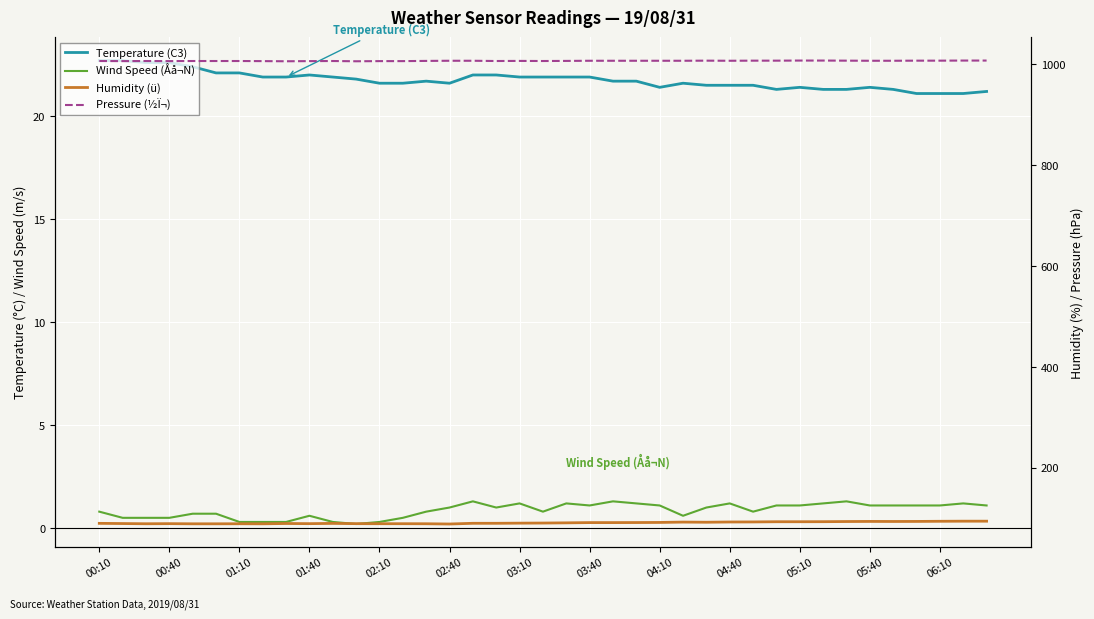

The value of Pressure (½Ï¬) at 01:40 is 1410.1. True or false?

False